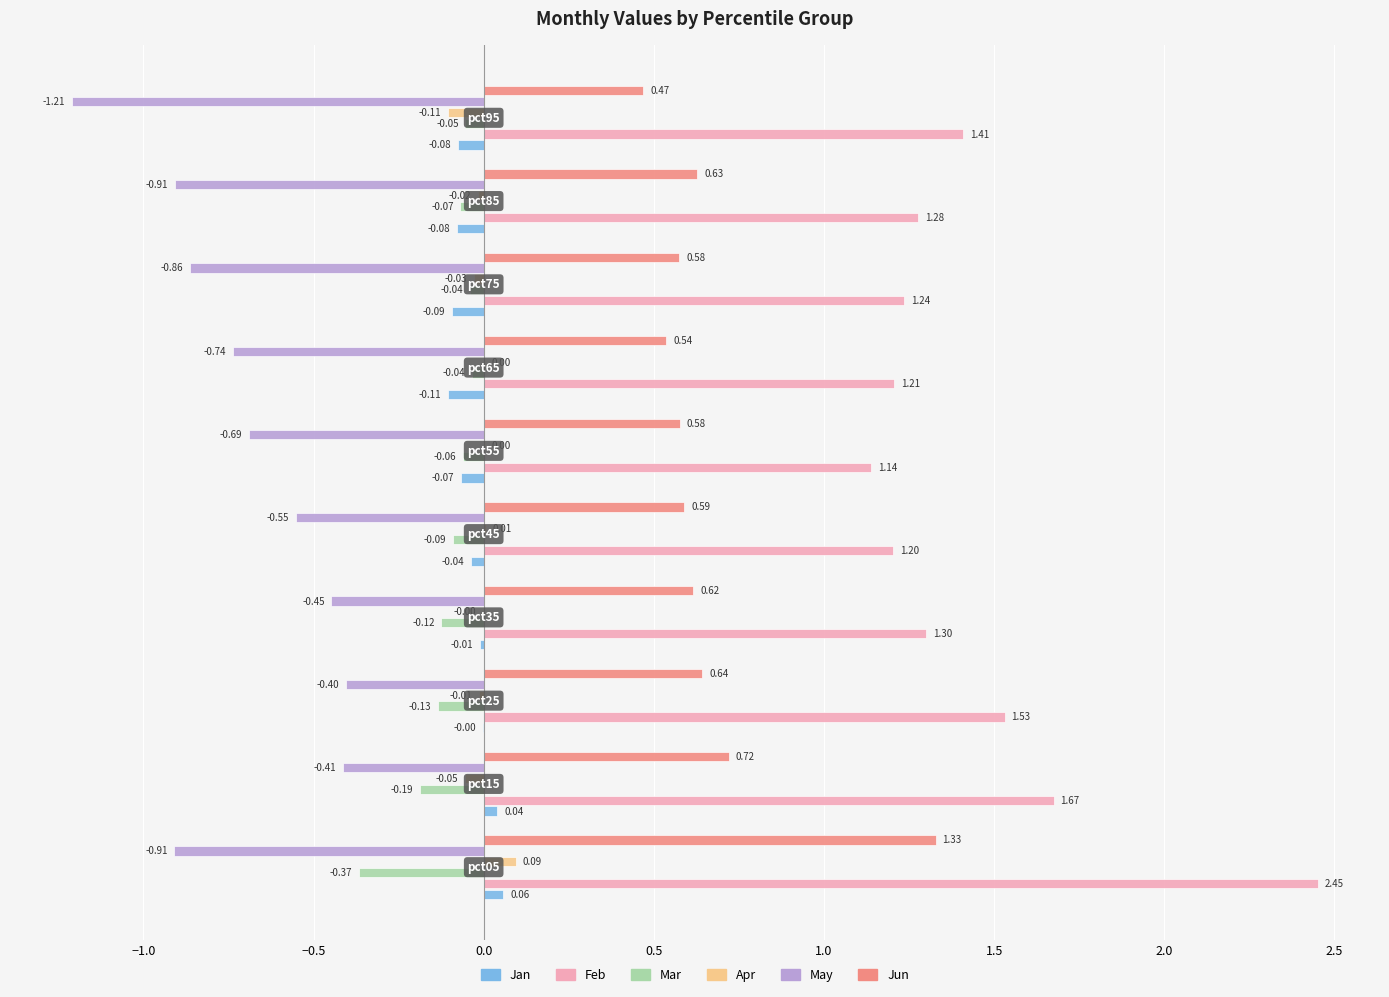

Which series has the largest total across all categories?

Feb